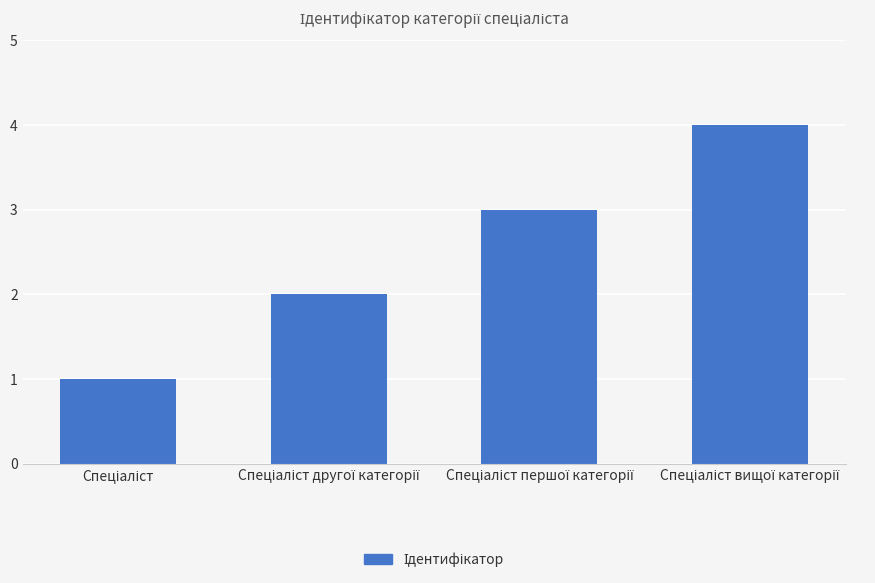

What is the greatest value displayed?

4